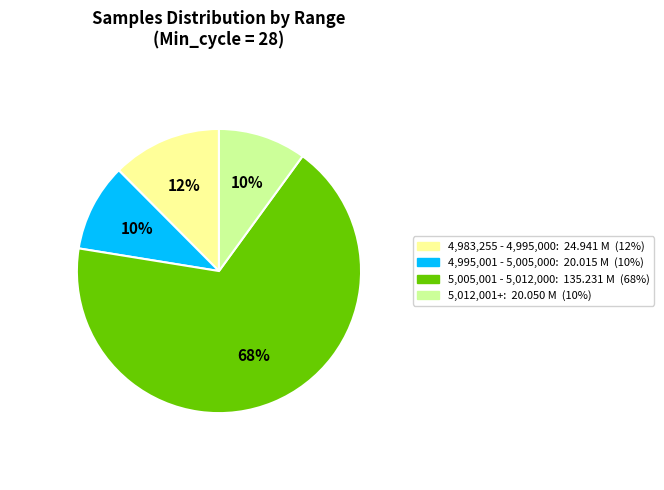

Is there a majority slice in this chart?

Yes